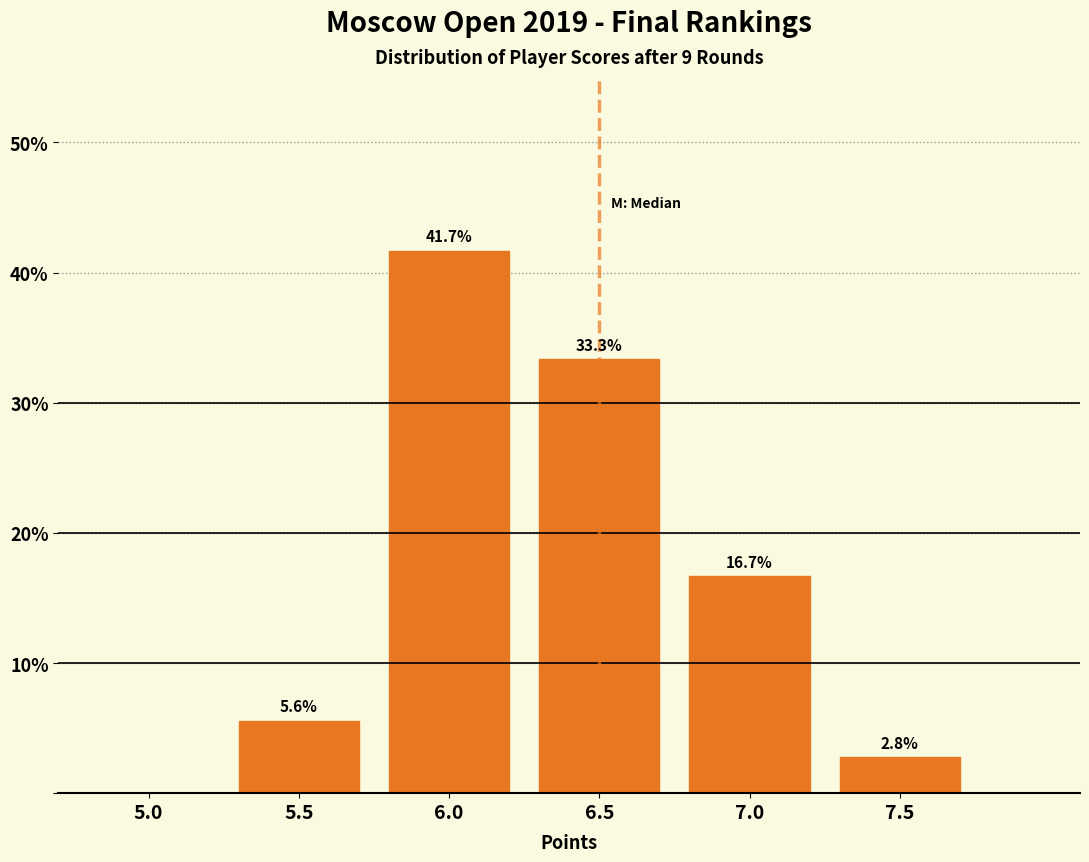

Reading right to left, transcribe all the data shown in this chart.

7.5=2.8	7.0=16.7	6.5=33.3	6.0=41.7	5.5=5.6	5.0=0.0